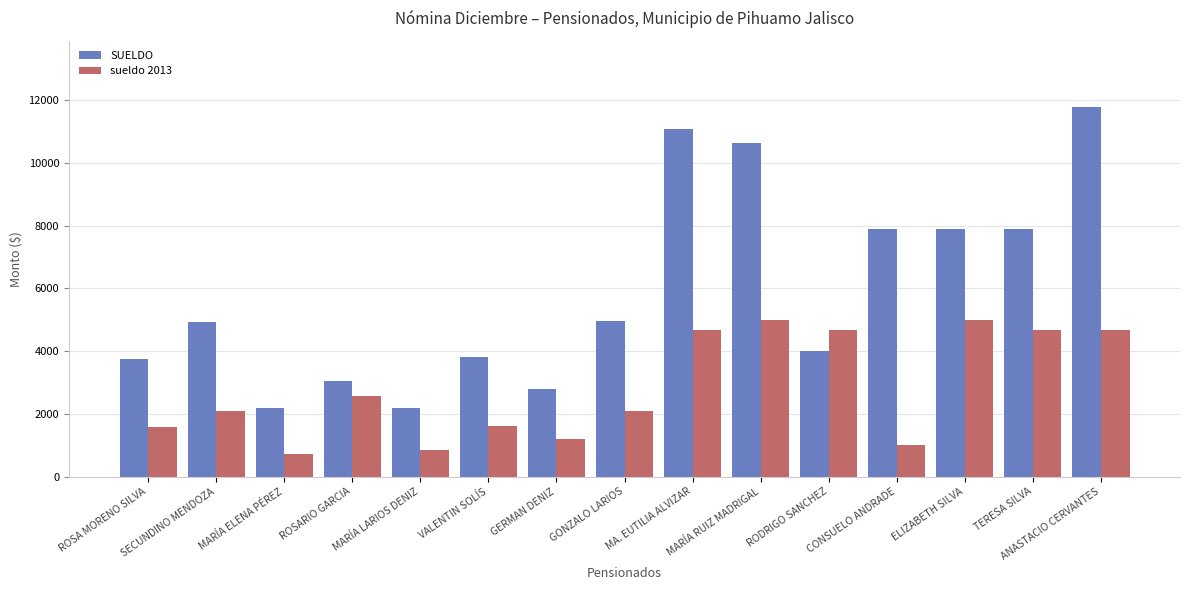

What is the smallest value displayed?

724.2